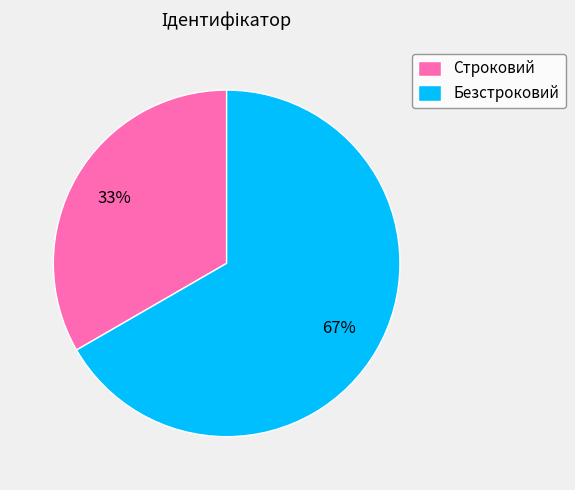

To the nearest percent, what portion does Строковий represent?

33%